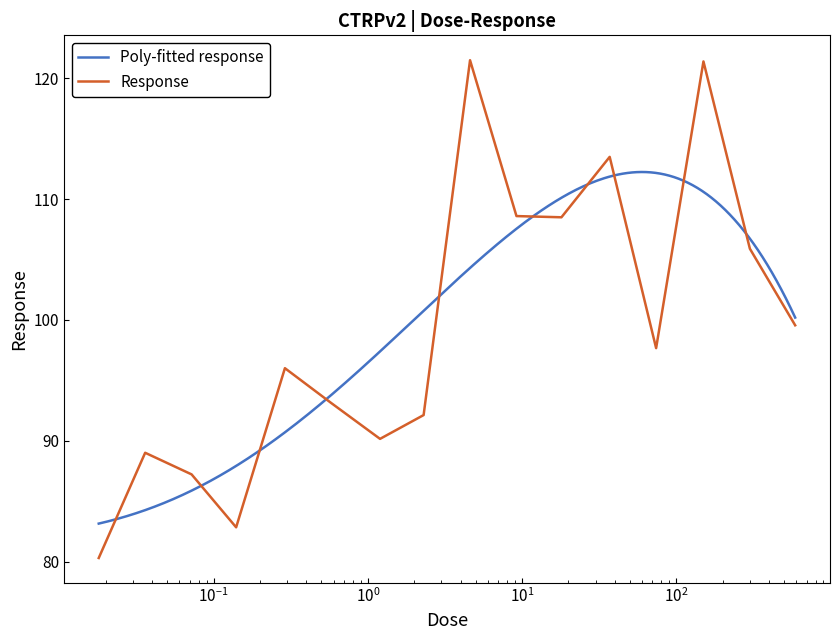

What is the highest value of the Response series?

121.5